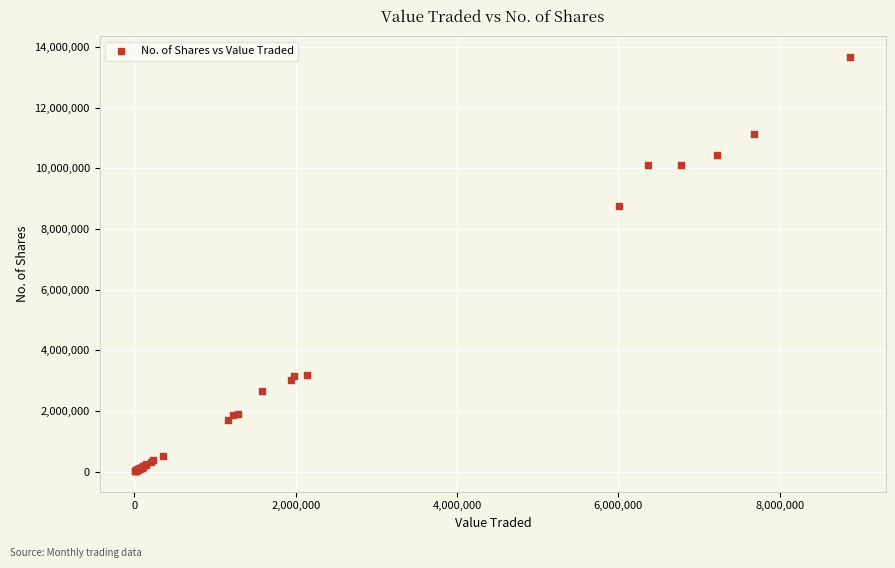

What Y value in the scatter plot is closest to 6846585?

8765419